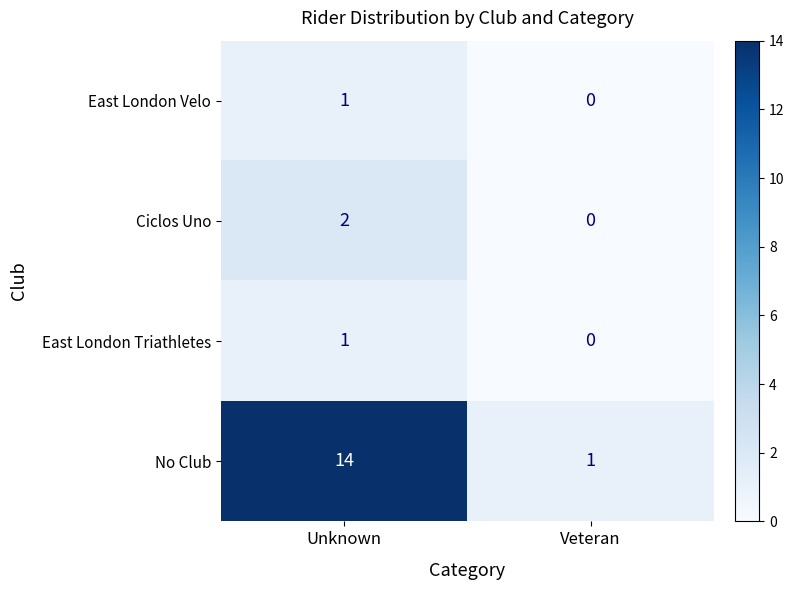

What is the average value of the No Club series?

8